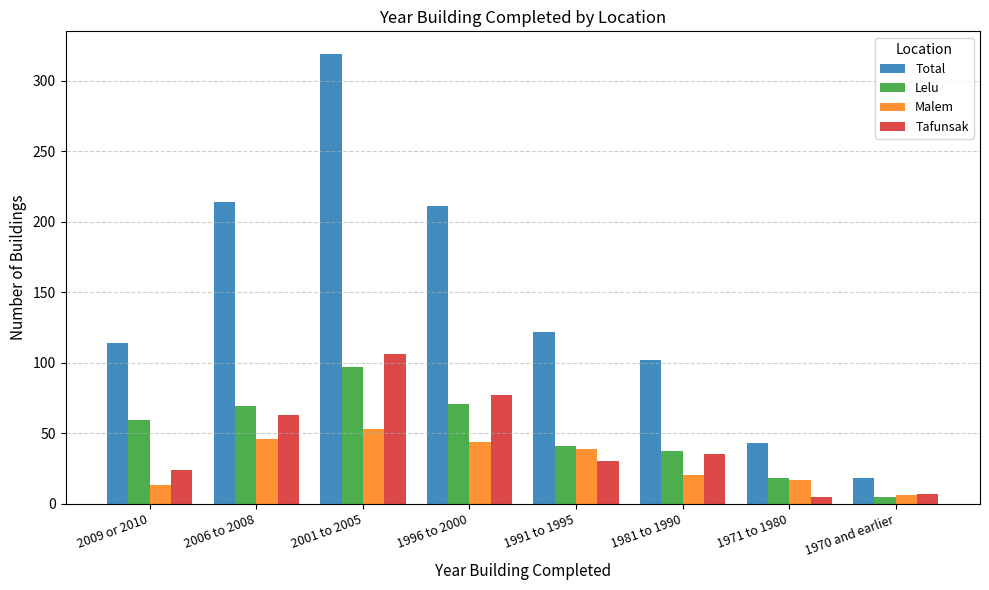

At how many categories does at least one series exceed 318?

1